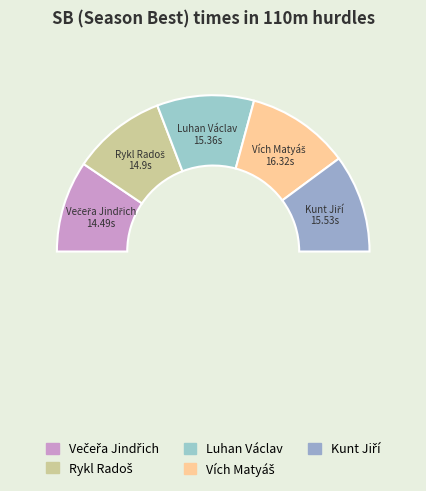

To the nearest percent, what is the average slice percentage?

20%